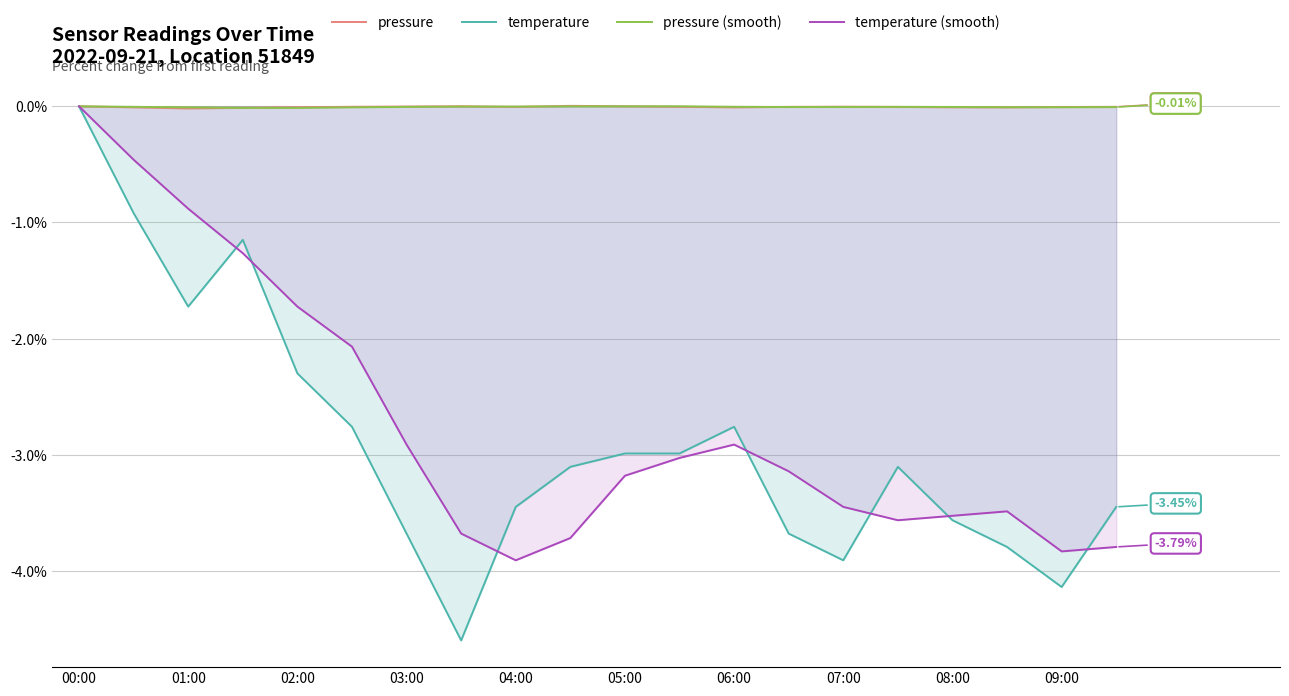

Which series changed the most between 01:00 and 02:00?

temperature (smooth)